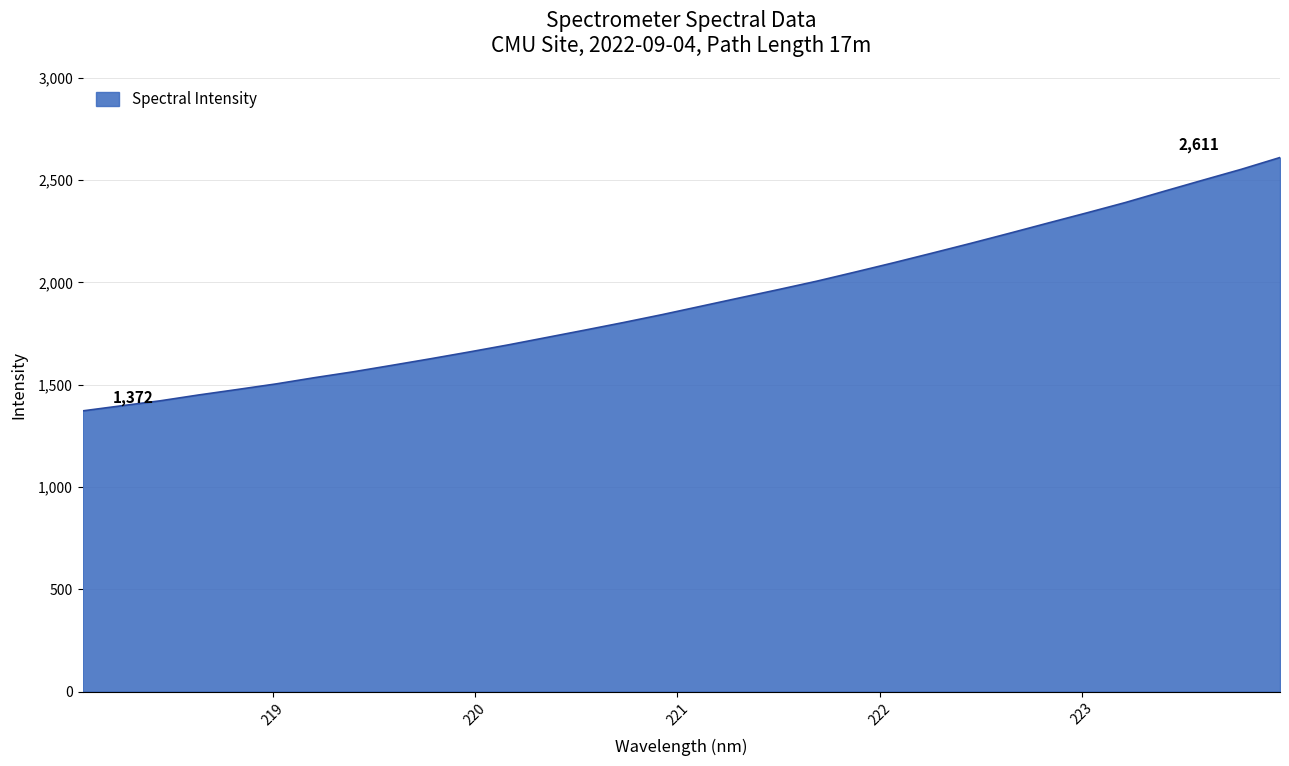

What is the difference between the maximum and minimum values?

1238.6